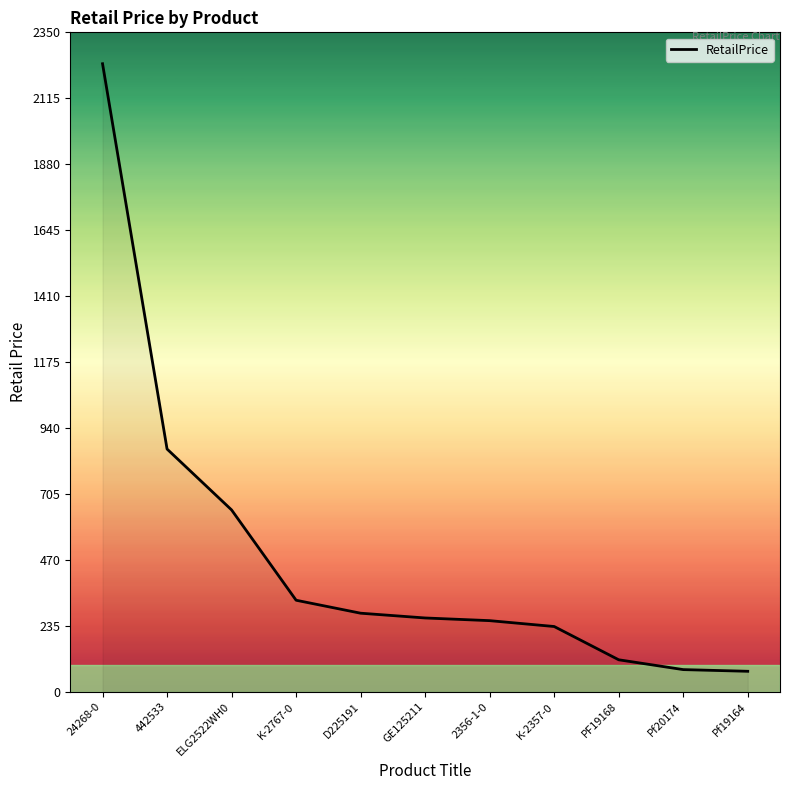

How many values are below 263?

5